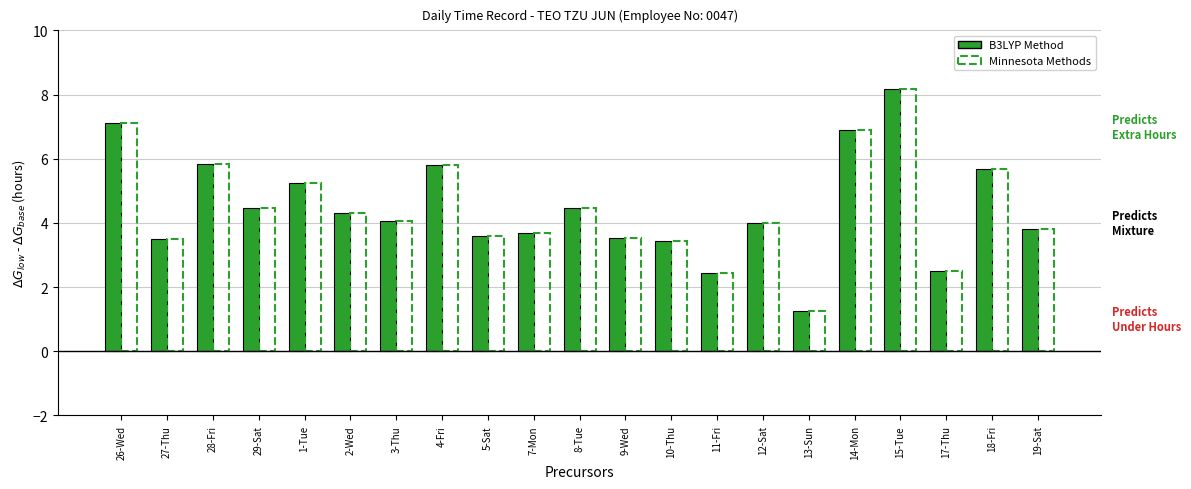

At which category is the sum across all series the highest?

15-Tue